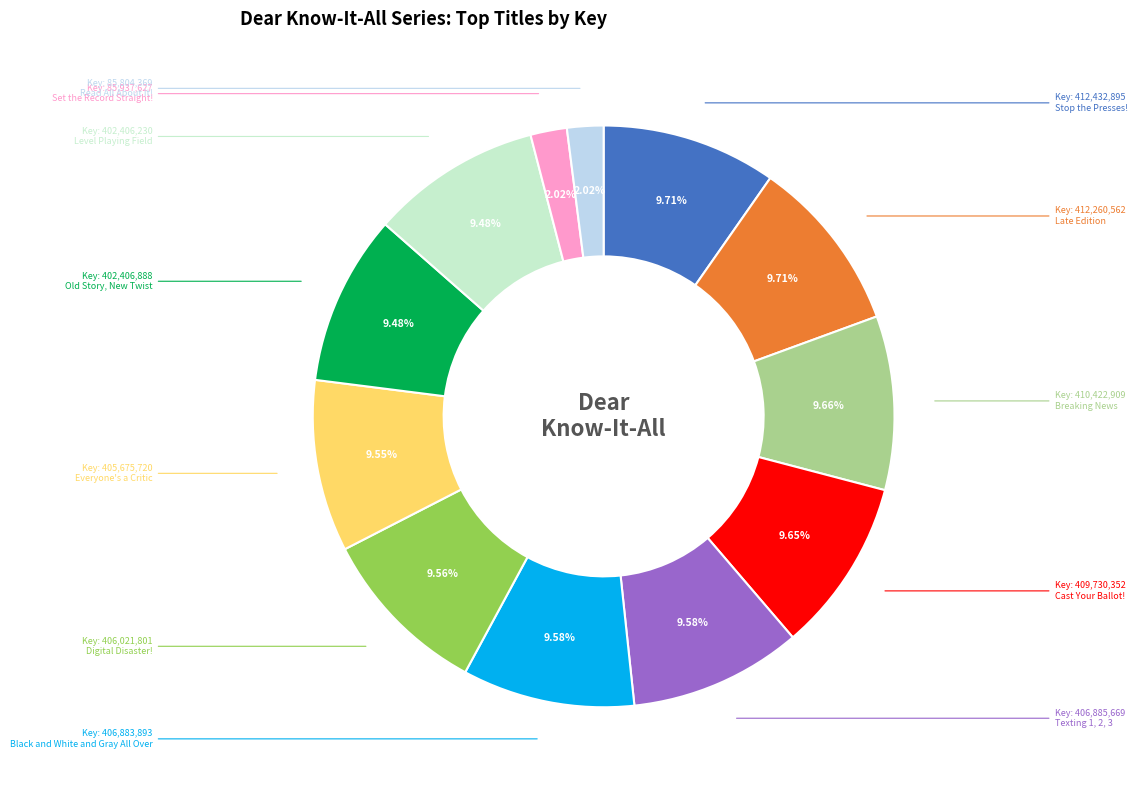

Is there any slice that represents more than half of the pie?

No